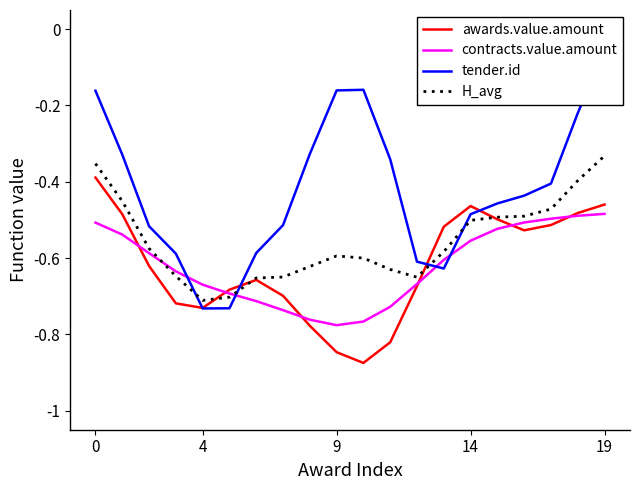

The value of contracts.value.amount at 0 is -0.8. True or false?

False